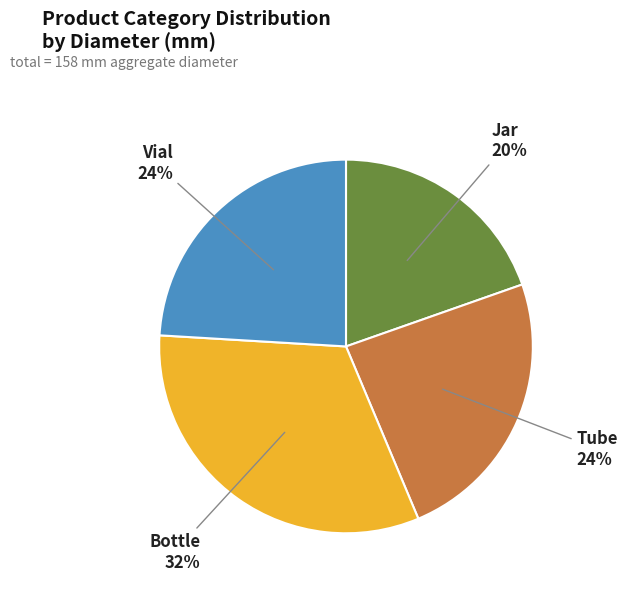

To the nearest percent, what portion does Bottle represent?

32%